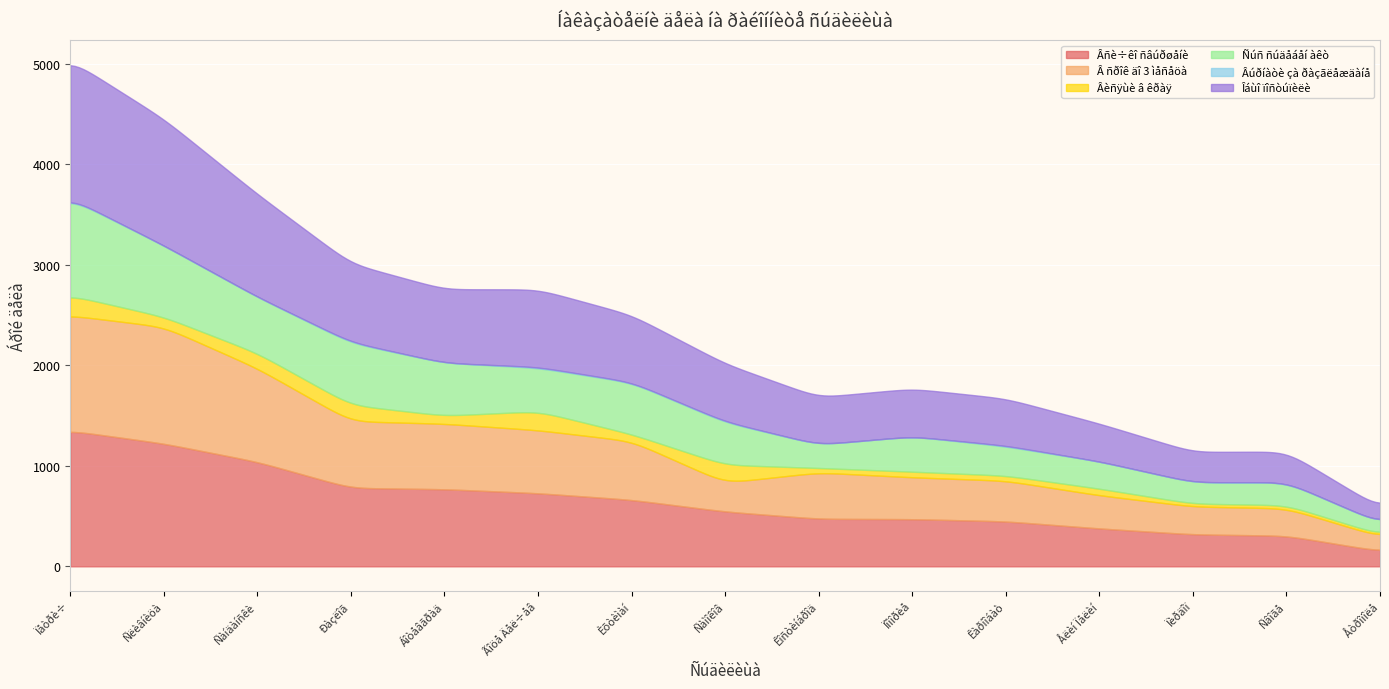

What is the minimum value for Âñè÷êî ñâúðøåíè?

165.9